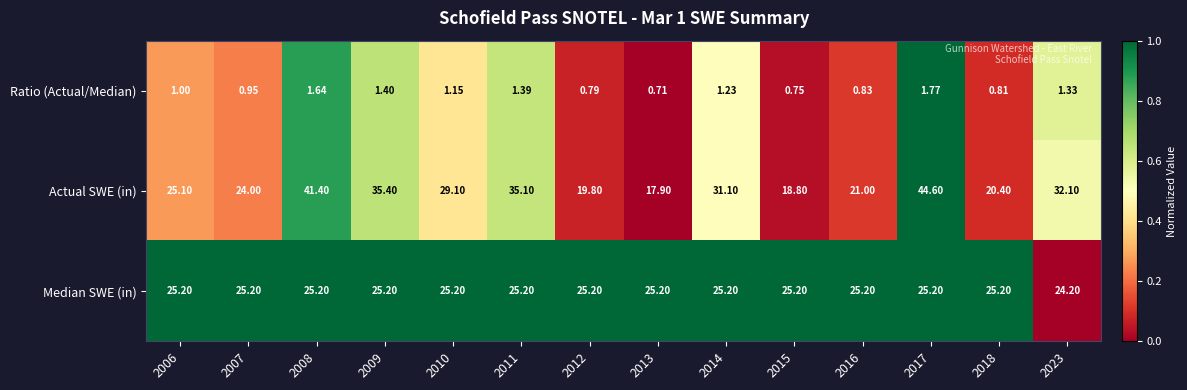

Which series has the largest total across all categories?

Actual SWE (in)